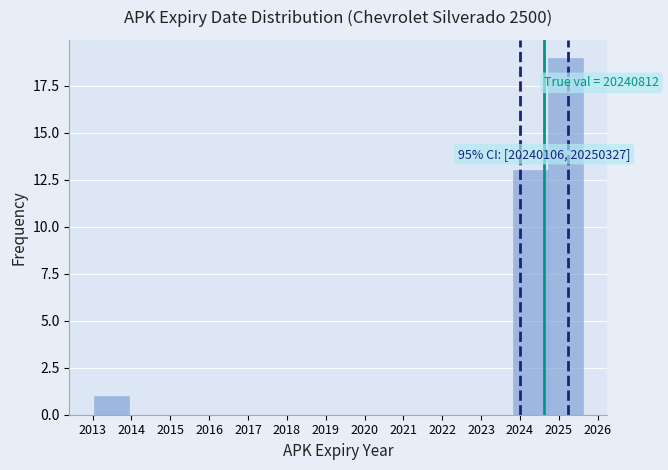

Which range on the x-axis has the tallest bar?

2024.7 to 2025.6